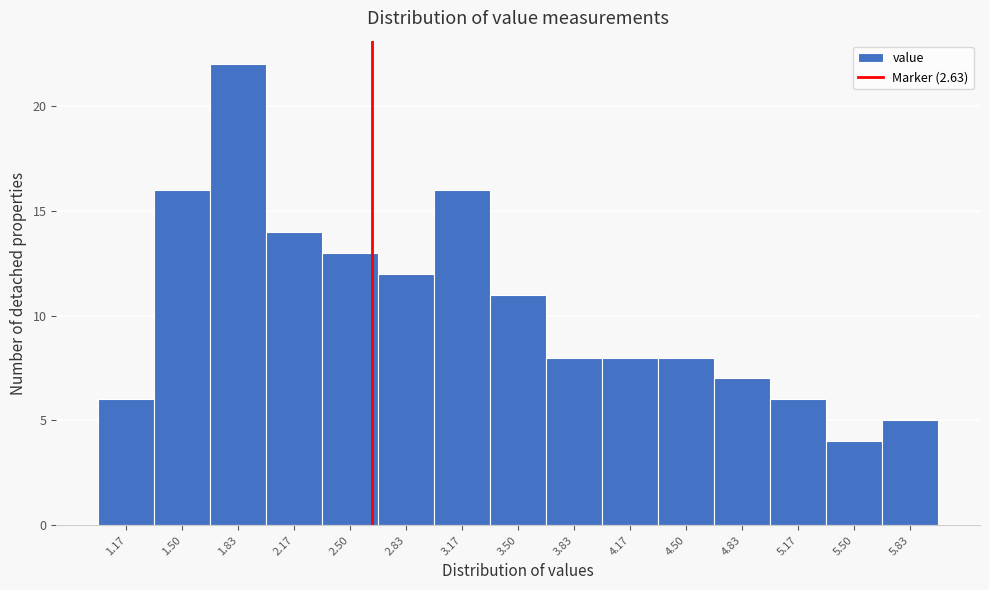

What is the height of the bar covering 5.35 to 5.65 on the x-axis? Neither the bar edges nor the heights are printed on the chart, so give them approximately, as read against the axes.

4